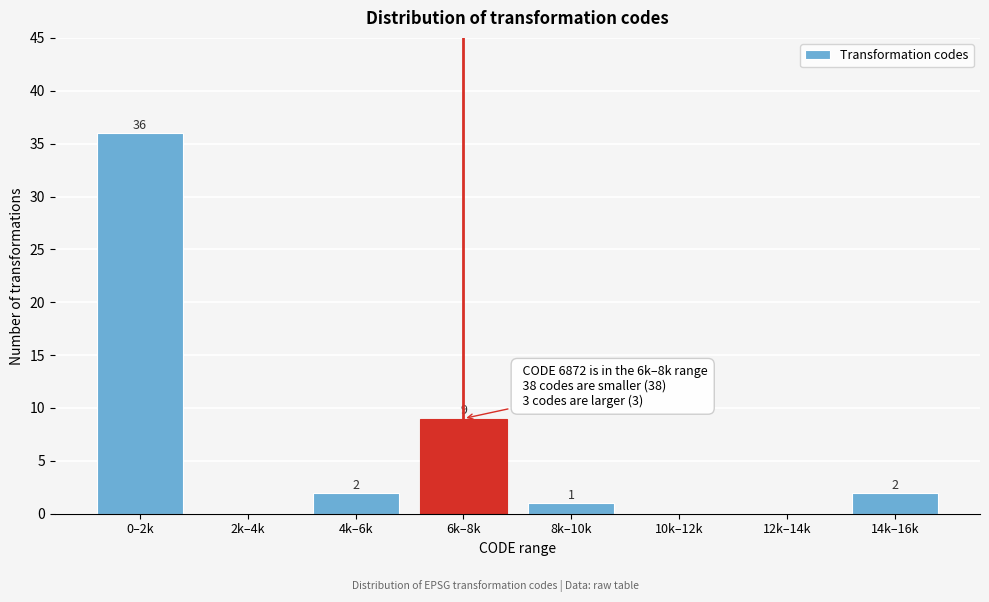

Reading right to left, what are all the values shown in this chart?

14k–16k=2	12k–14k=0	10k–12k=0	8k–10k=1	6k–8k=9	4k–6k=2	2k–4k=0	0–2k=36